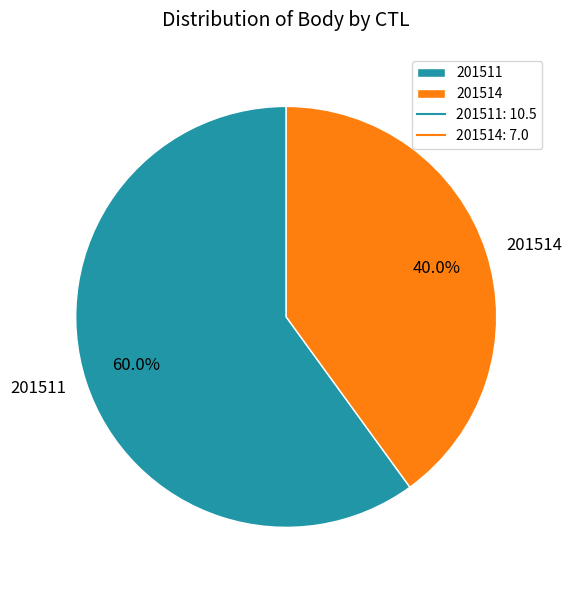

To the nearest percent, what is the combined percentage of 201514 and 201511?

100%